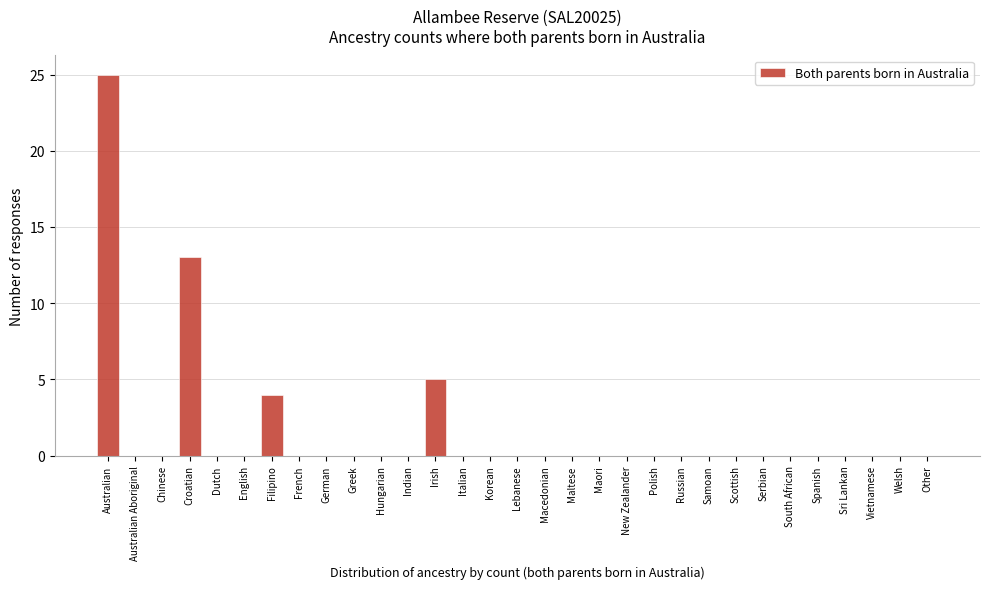

Where is the data nearest to the value 12?

Croatian